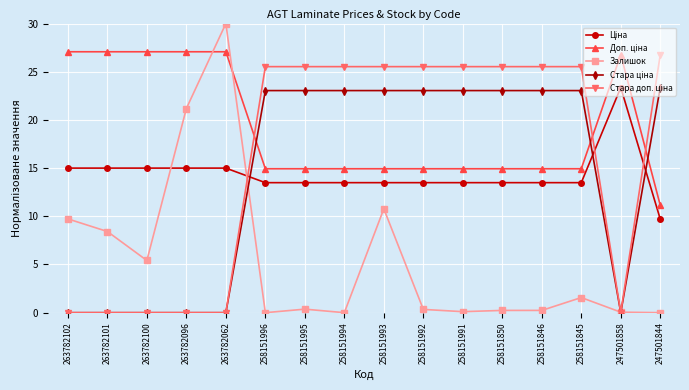

Where is the first local maximum for Залишок?

263782062